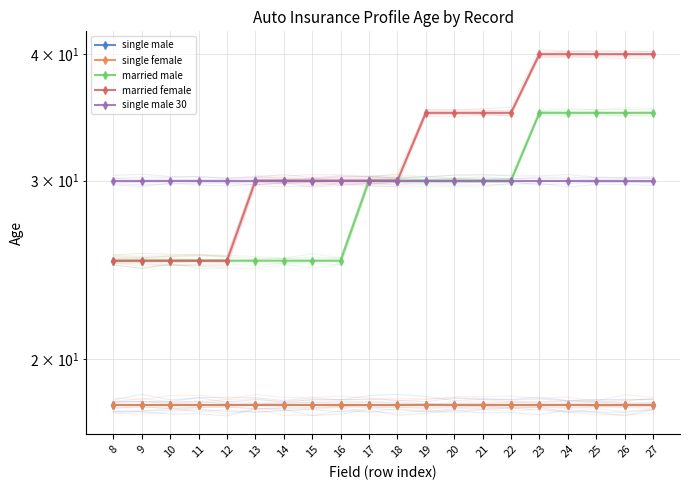

Between 16 and 25, which series saw the biggest shift?

married male